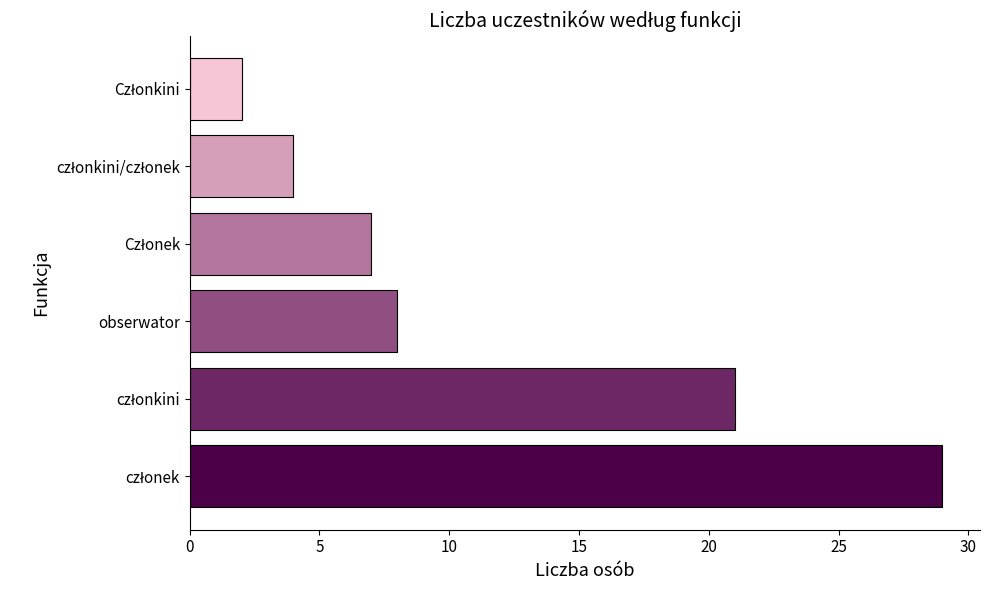

What is the sum of all values?

71